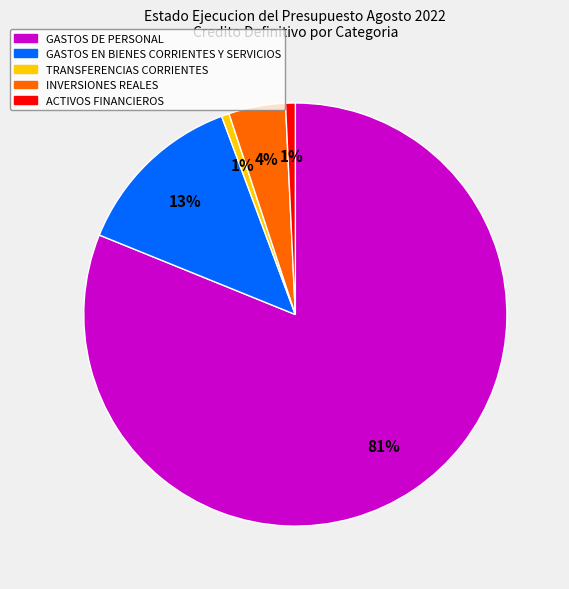

Which slice represents more than half of the pie?

GASTOS DE PERSONAL